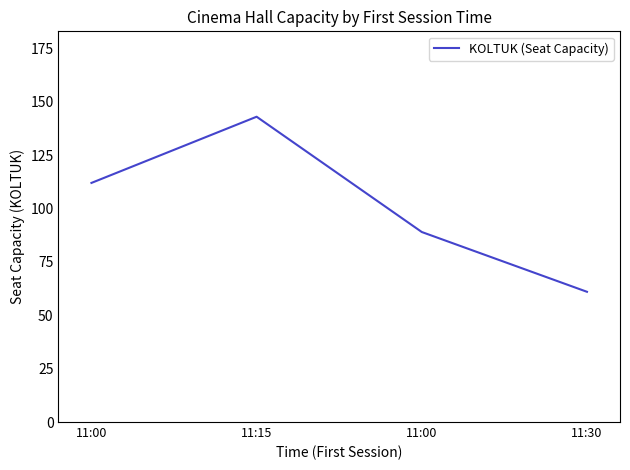

How many points are higher than both their immediate neighbors (excluding endpoints)?

1